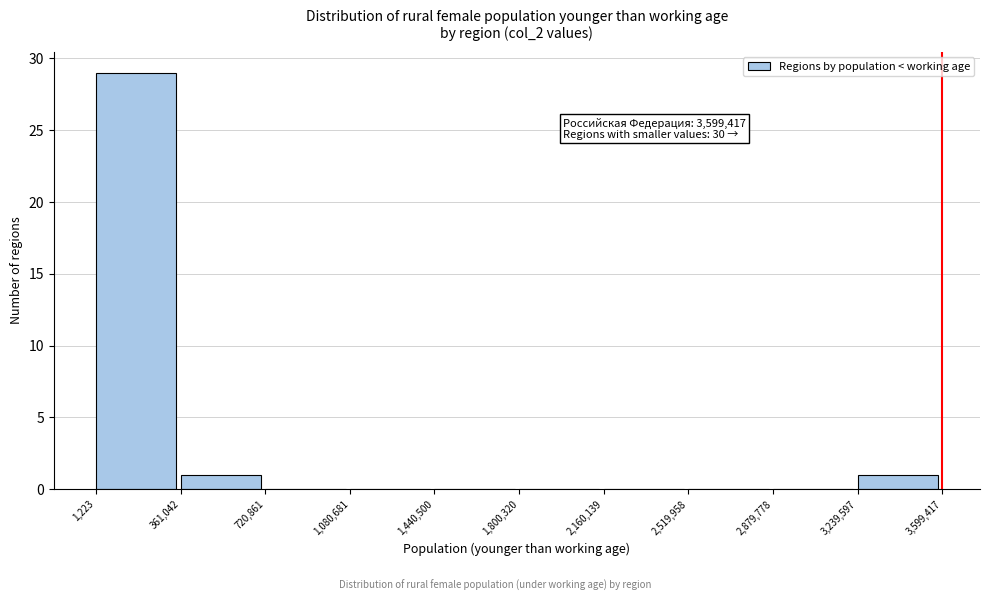

Which range on the x-axis has the tallest bar?

1,223 to 361,042